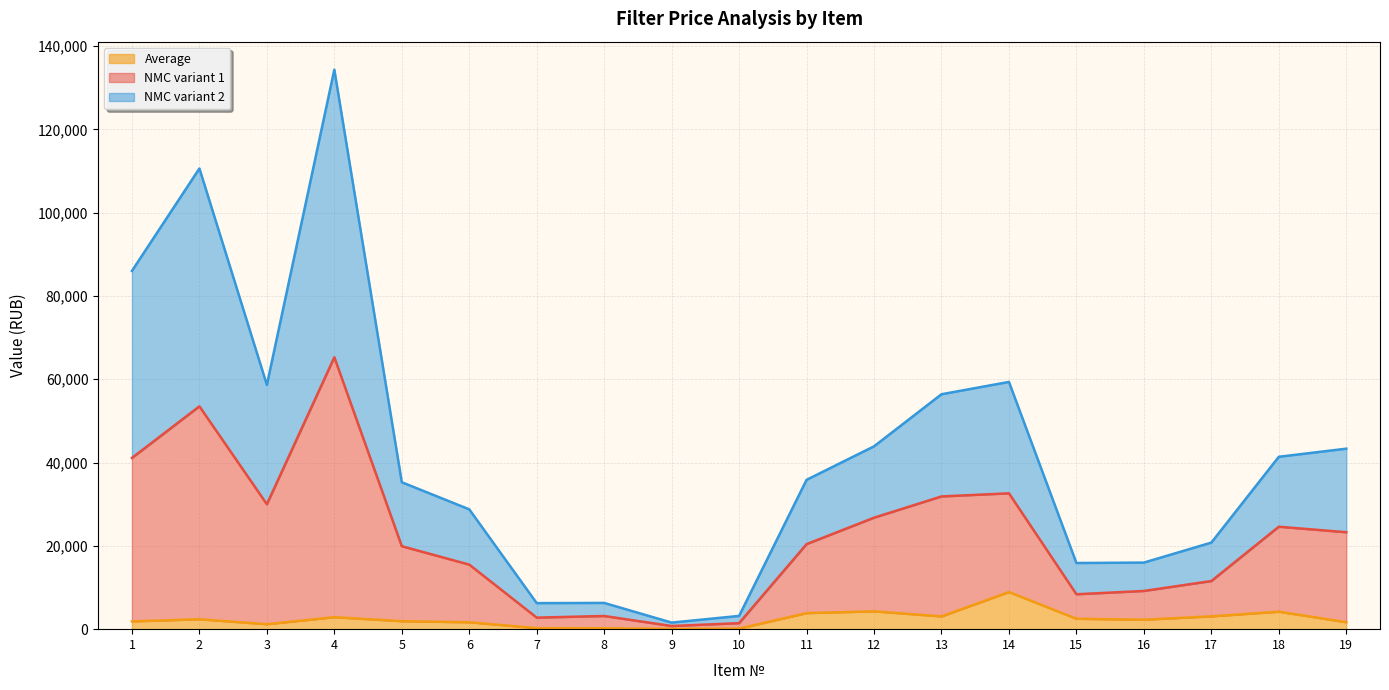

What is the value of the Price 2 point at the 3rd from the left?

1188.0